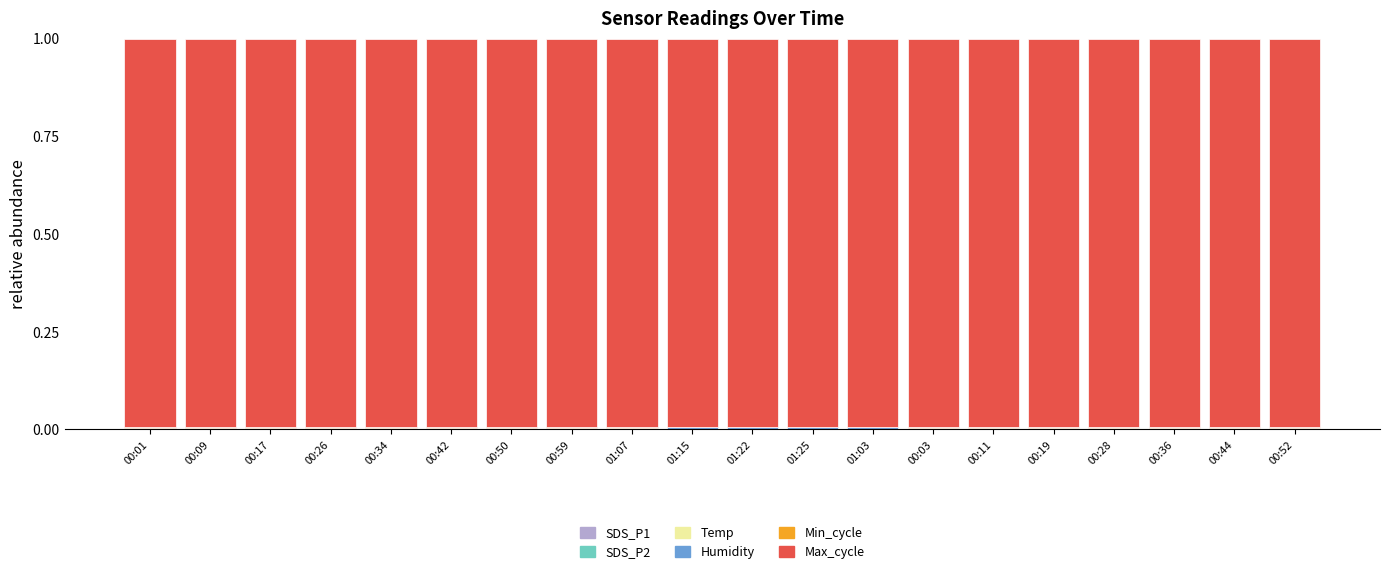

Are the bars horizontal?

No